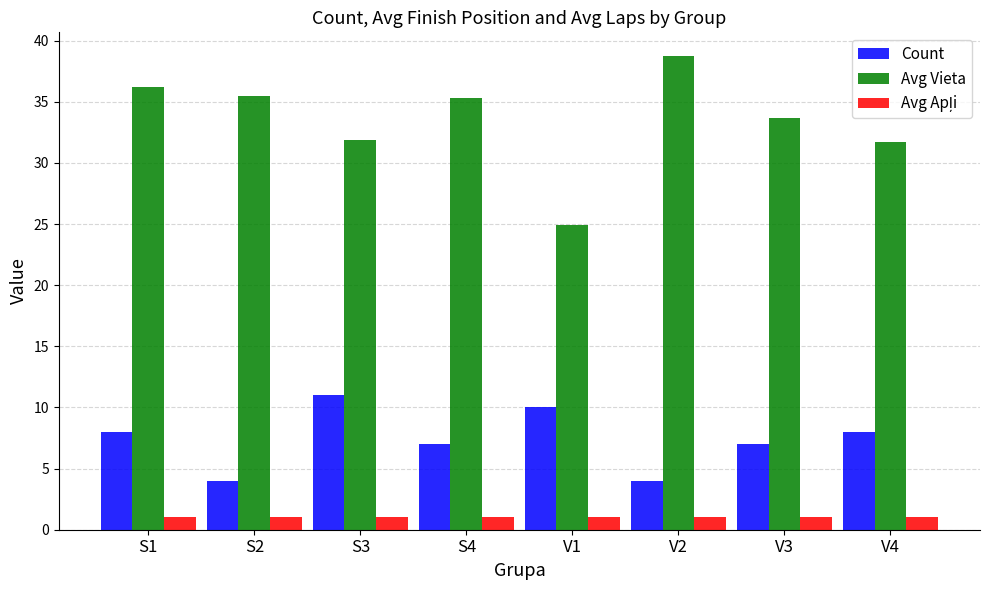

At which category does the chart reach its peak across all series?

V2